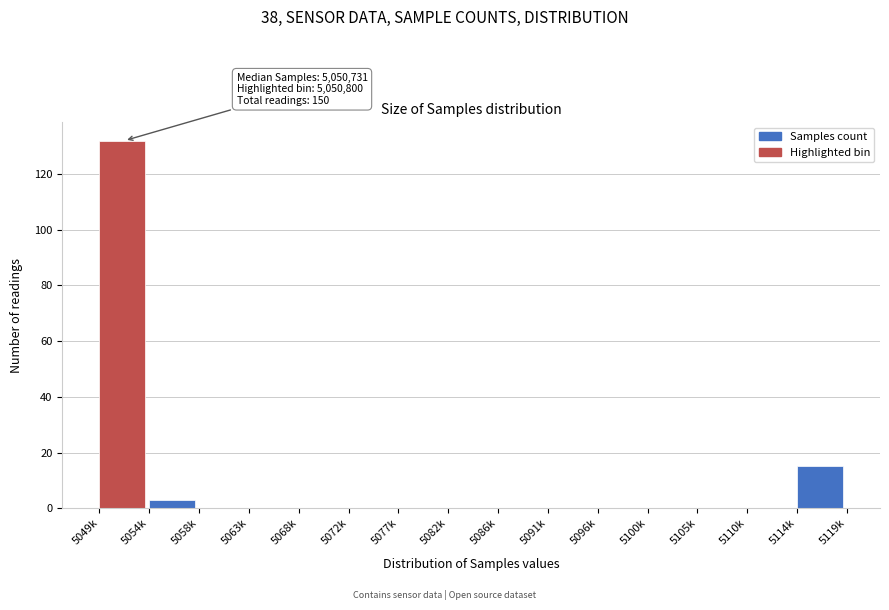

Reading left to right, extract all data points from this chart.

5049k=132	5054k=3	5058k=0	5063k=0	5068k=0	5072k=0	5077k=0	5082k=0	5086k=0	5091k=0	5096k=0	5100k=0	5105k=0	5110k=0	5114k=15